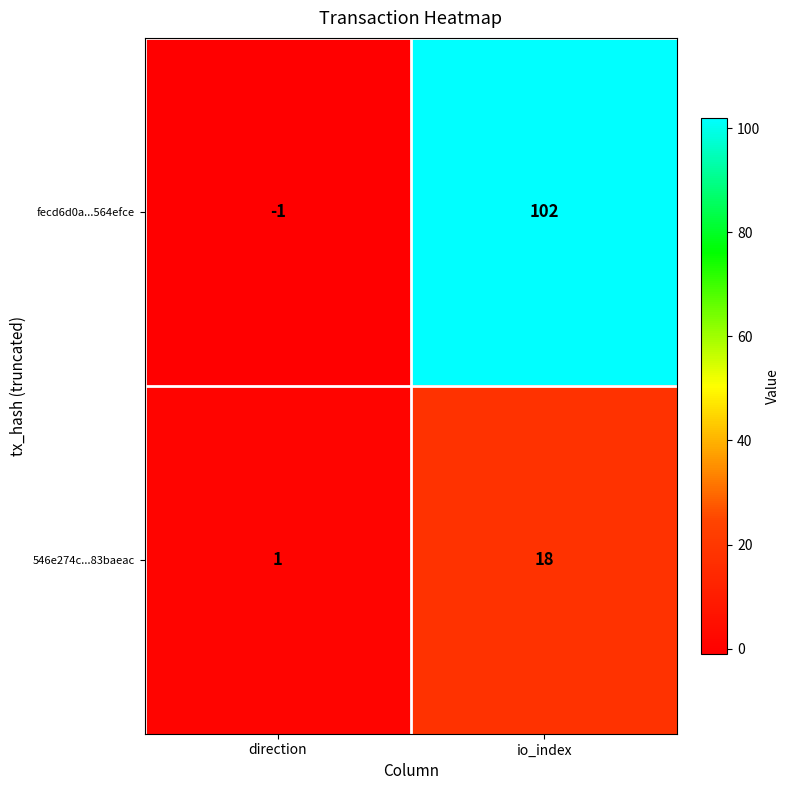

What is the difference between the maximum and minimum values in the 546e274c...83baeac series?

17